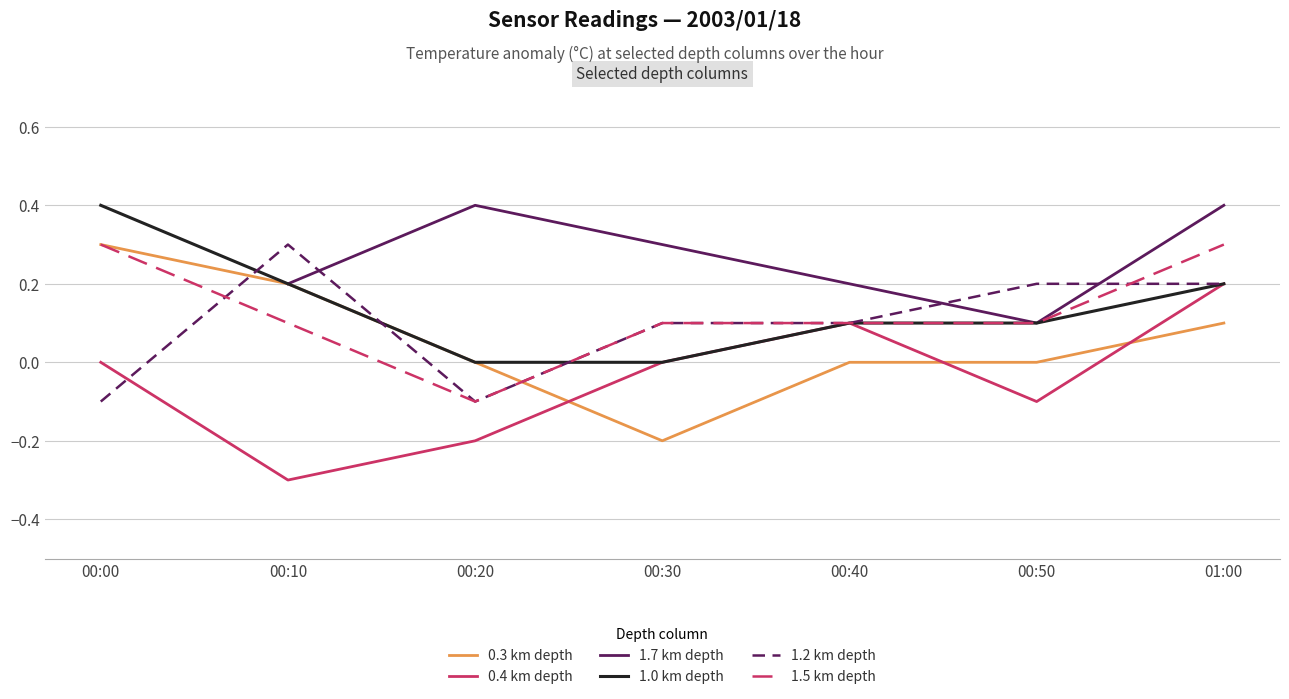

Is the value of 0.4 km depth at 00:00 greater than the value of 1.2 km depth at 00:00?

Yes